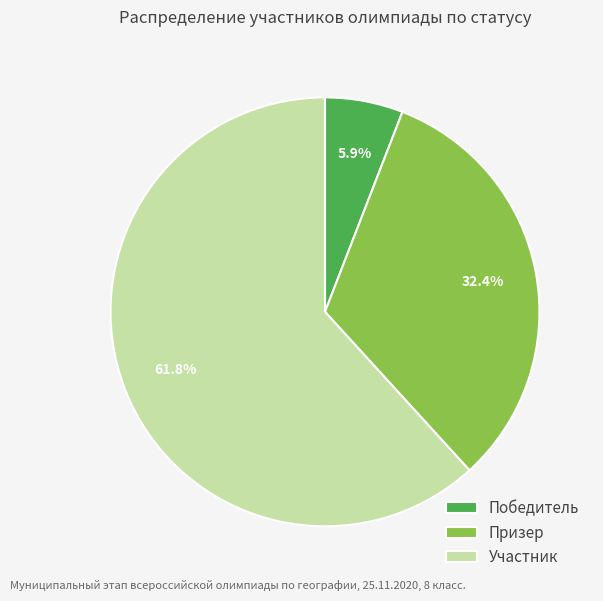

What is the smallest slice in the pie chart?

Победитель